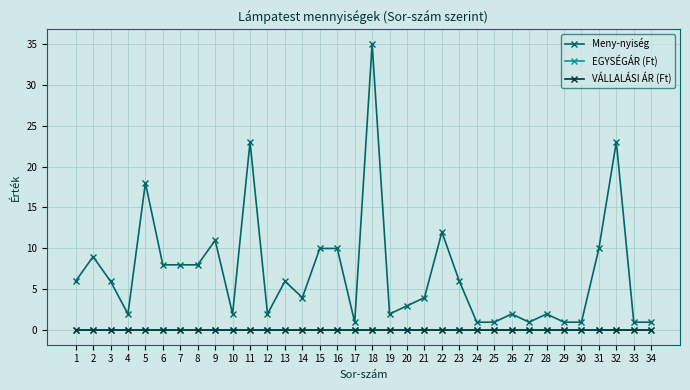

Does the chart have visible grid lines?

Yes